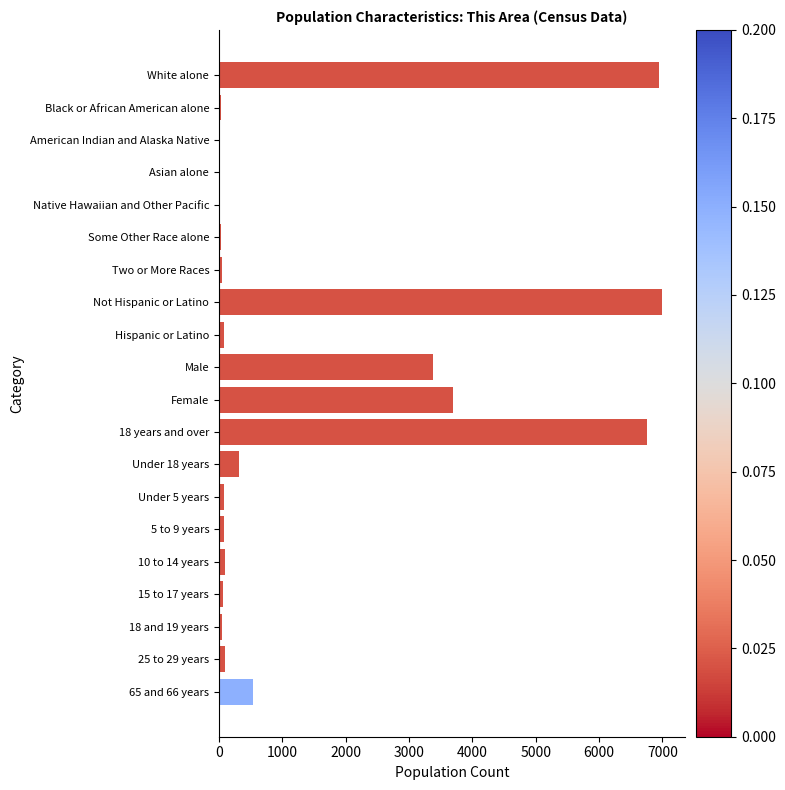

What is the sum of all values?

29321